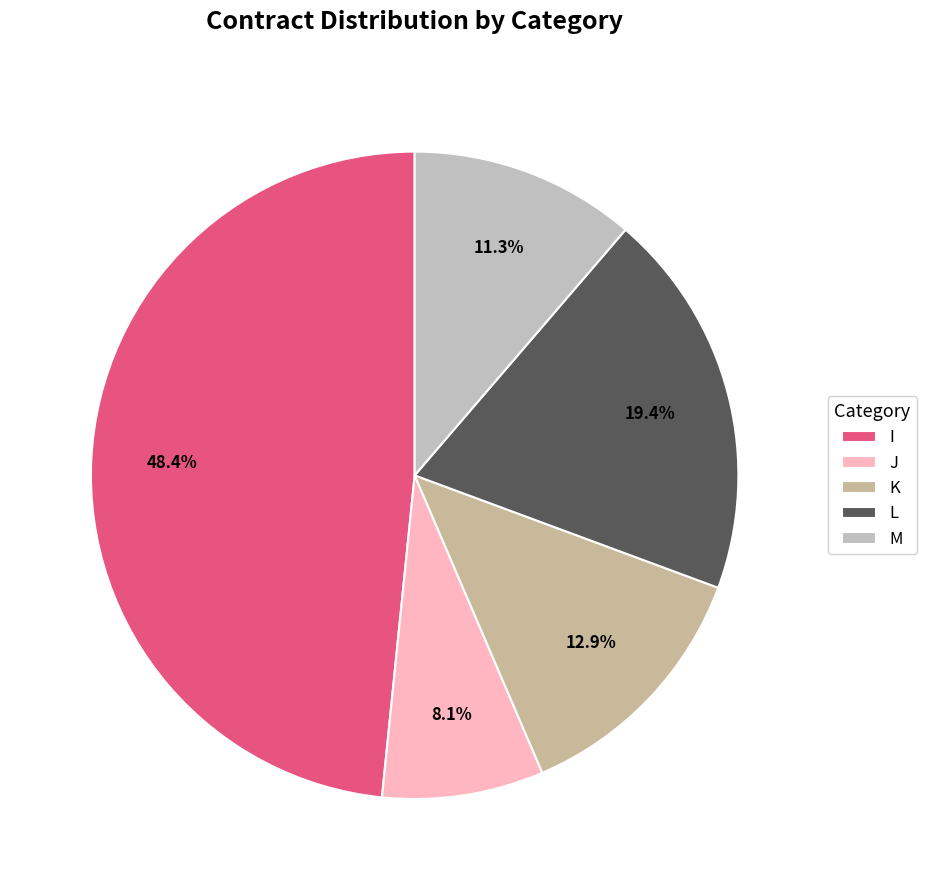

The L slice represents 13% of the pie. True or false?

False